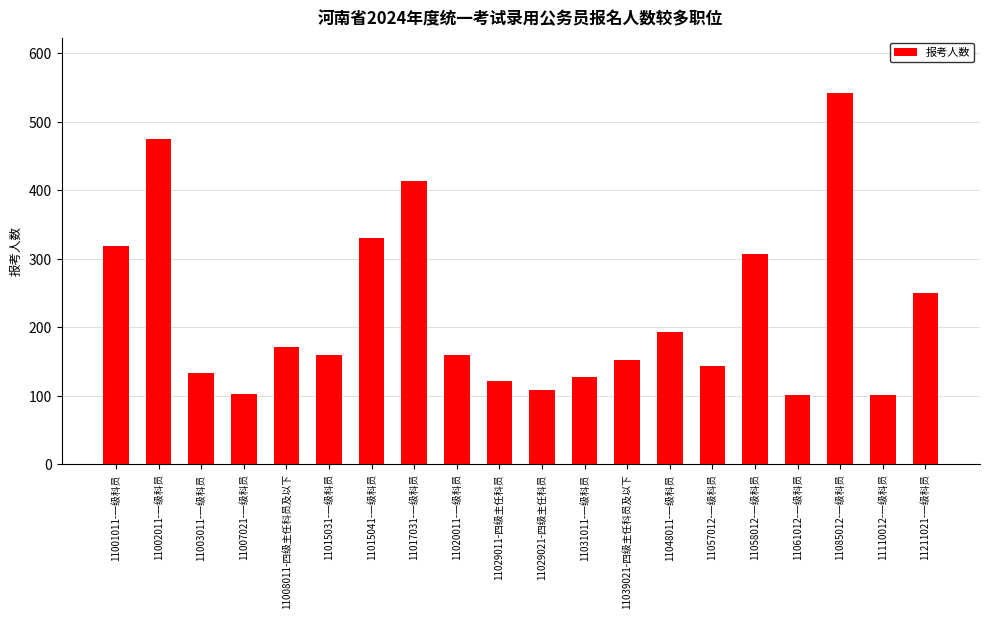

Is it true that the value at 11003011-一级科员 is 202?

False